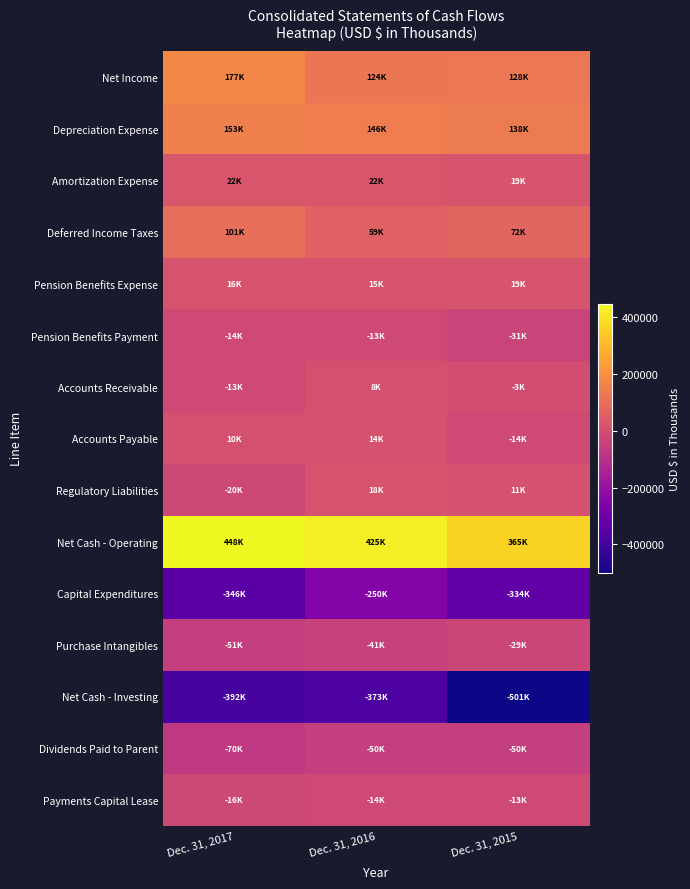

Reading left to right, transcribe all the data shown in this chart.

Net Income: Dec. 31, 2017=176668	Dec. 31, 2016=124438	Dec. 31, 2015=127794
Depreciation Expense: Dec. 31, 2017=152874	Dec. 31, 2016=146097	Dec. 31, 2015=138093
Amortization Expense: Dec. 31, 2017=22255	Dec. 31, 2016=22498	Dec. 31, 2015=19261
Deferred Income Taxes: Dec. 31, 2017=100762	Dec. 31, 2016=59367	Dec. 31, 2015=72026
Pension Benefits Expense: Dec. 31, 2017=16039	Dec. 31, 2016=15338	Dec. 31, 2015=18588
Pension Benefits Payment: Dec. 31, 2017=-14430	Dec. 31, 2016=-13459	Dec. 31, 2015=-30682
Accounts Receivable: Dec. 31, 2017=-13219	Dec. 31, 2016=7809	Dec. 31, 2015=-3019
Accounts Payable: Dec. 31, 2017=9790	Dec. 31, 2016=14284	Dec. 31, 2015=-13917
Regulatory Liabilities: Dec. 31, 2017=-20227	Dec. 31, 2016=18012	Dec. 31, 2015=10921
Net Cash - Operating: Dec. 31, 2017=448324	Dec. 31, 2016=425468	Dec. 31, 2015=364934
Capital Expenditures: Dec. 31, 2017=-345617	Dec. 31, 2016=-250360	Dec. 31, 2015=-333841
Purchase Intangibles: Dec. 31, 2017=-51179	Dec. 31, 2016=-40949	Dec. 31, 2015=-29184
Net Cash - Investing: Dec. 31, 2017=-391813	Dec. 31, 2016=-372877	Dec. 31, 2015=-500917
Dividends Paid to Parent: Dec. 31, 2017=-70000	Dec. 31, 2016=-50000	Dec. 31, 2015=-50000
Payments Capital Lease: Dec. 31, 2017=-15571	Dec. 31, 2016=-14079	Dec. 31, 2015=-13464